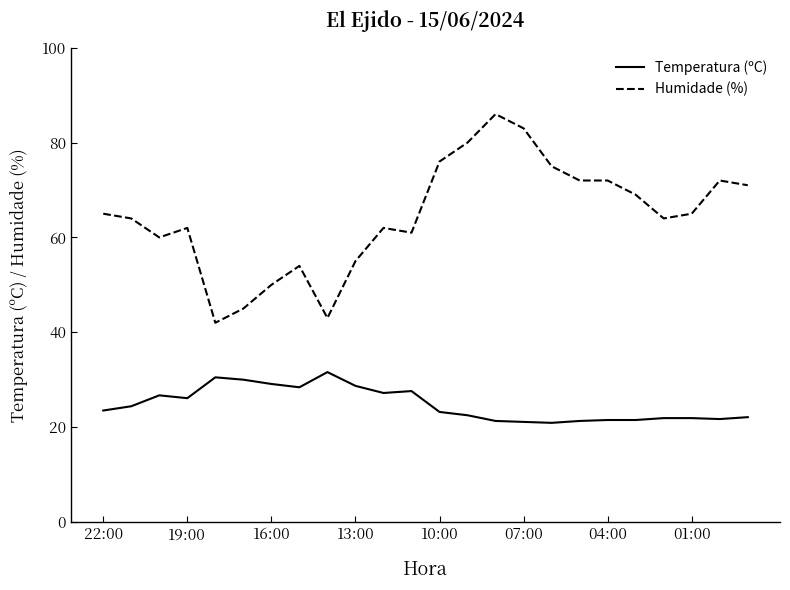

Which series has the largest range (max minus min)?

Humidade (%)